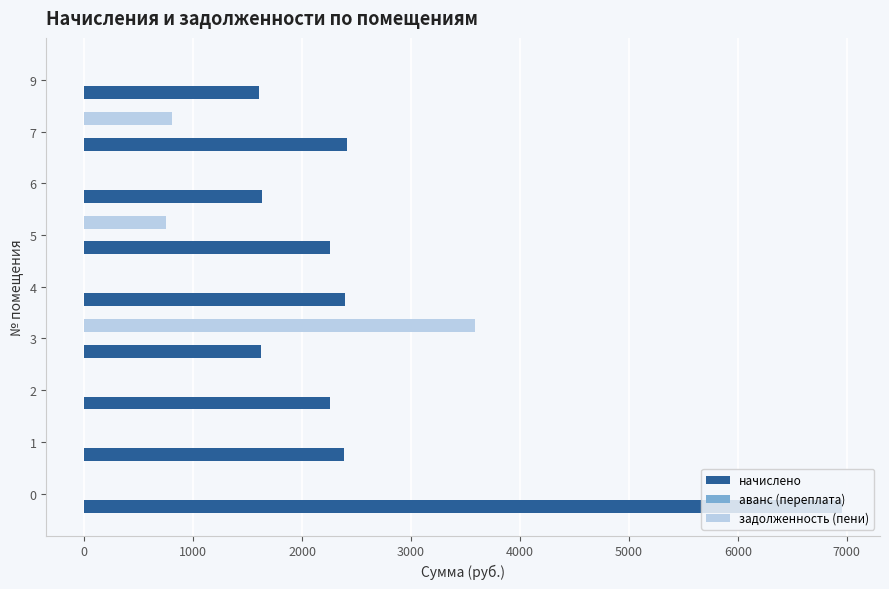

The value of задолженность (пени) at 4 is -1825.4. True or false?

False